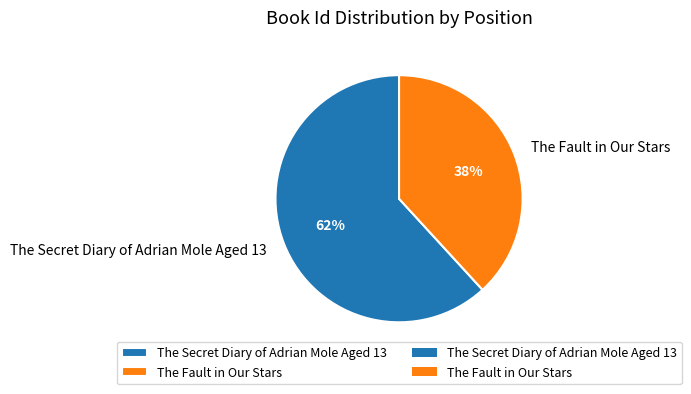

To the nearest percent, what is the difference between the The Secret Diary of Adrian Mole Aged 13 and The Fault in Our Stars slice percentages?

24%